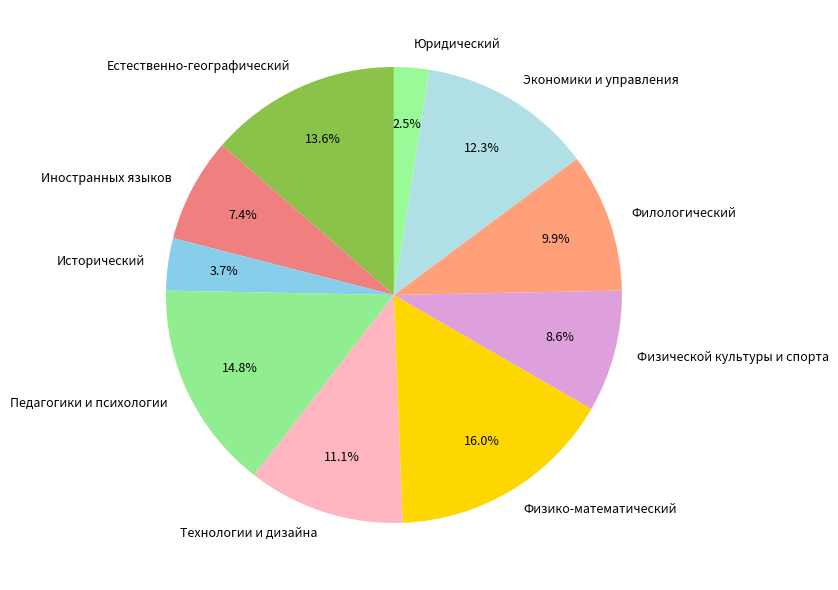

Does Исторический account for over 50% of the chart?

No